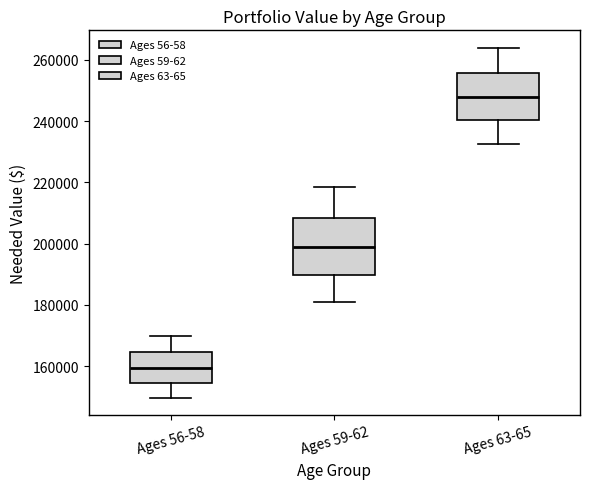

Where is the lower edge of the box for Ages 59-62 on the y-axis? The values are not printed on the chart, so give them approximately, as read against the axis.

190000